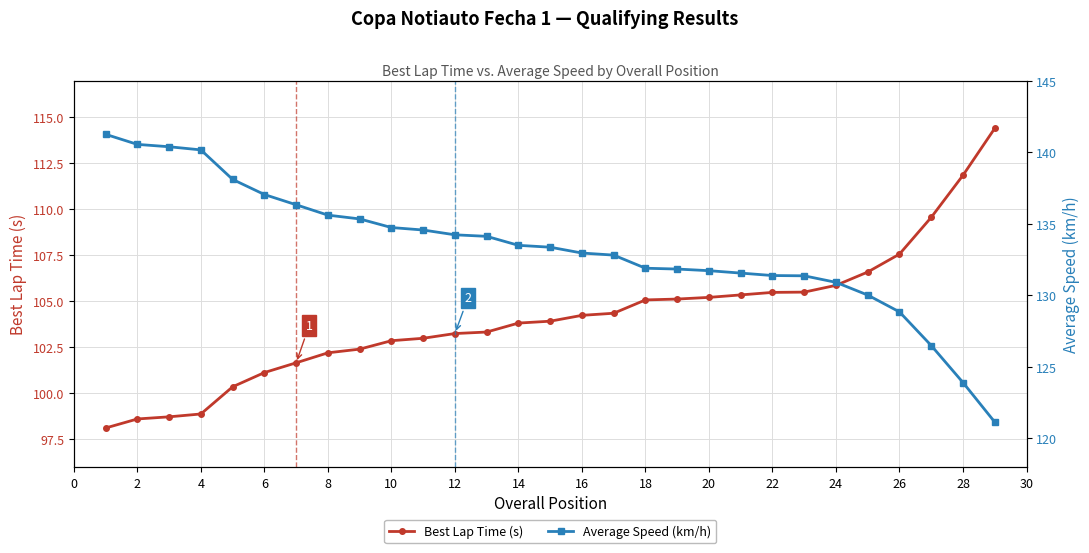

What is the minimum value for Best Lap Time (s)?

98.1